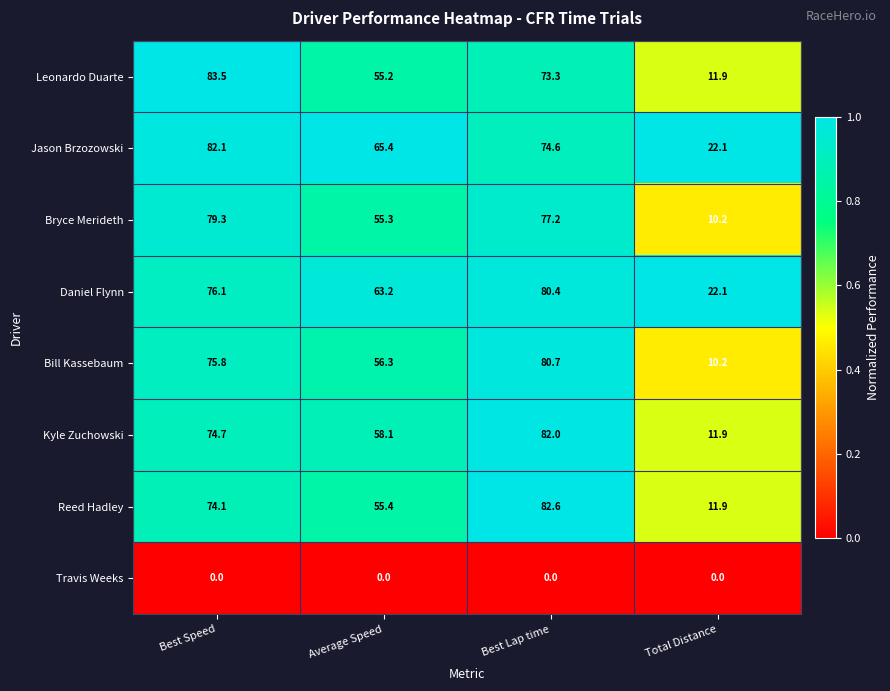

Which series has the largest range (max minus min)?

Leonardo Duarte